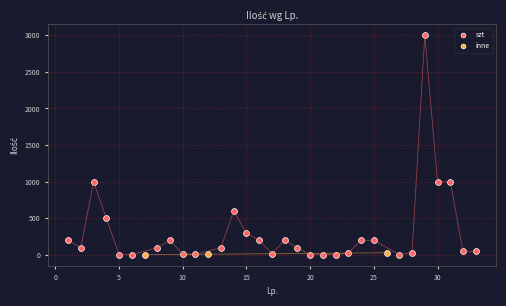

Which series contains the highest Y value?

szt